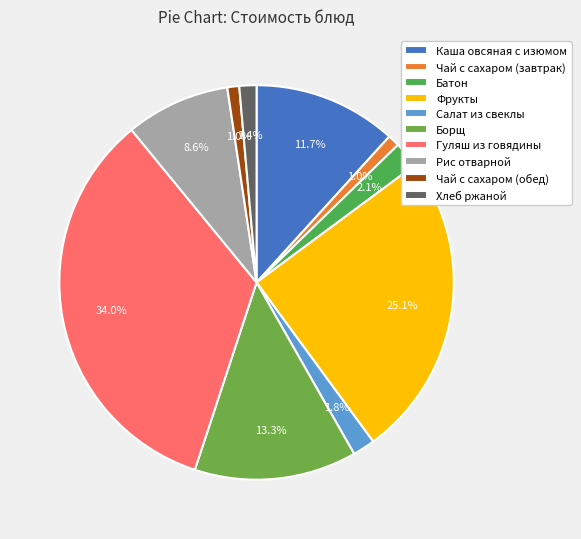

To the nearest percent, what portion does Батон represent?

2%